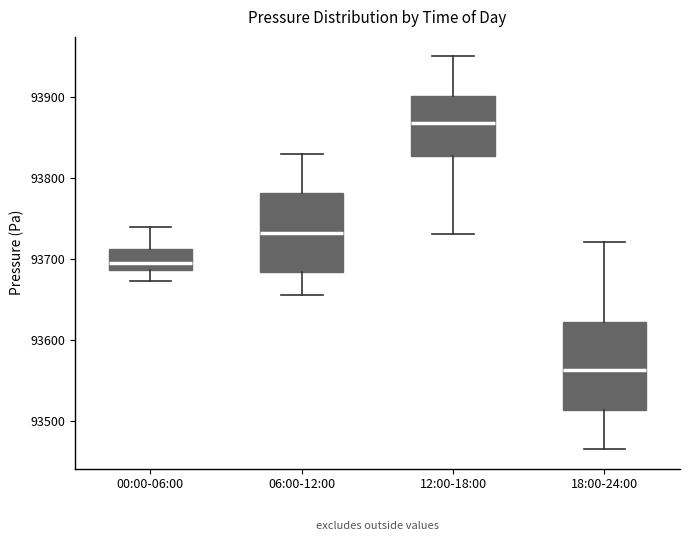

Reading left to right, transcribe this box plot: for each box, give where its median line is, the range the box spans, and where its two whiskers end, as read against the y-axis. The values are not printed on the chart, so give them approximately, as read against the axis.

00:00-06:00: median 93700, box 93690 to 93710, whiskers 93670 to 93740
06:00-12:00: median 93730, box 93680 to 93780, whiskers 93660 to 93830
12:00-18:00: median 93870, box 93830 to 93900, whiskers 93730 to 93950
18:00-24:00: median 93560, box 93510 to 93620, whiskers 93470 to 93720